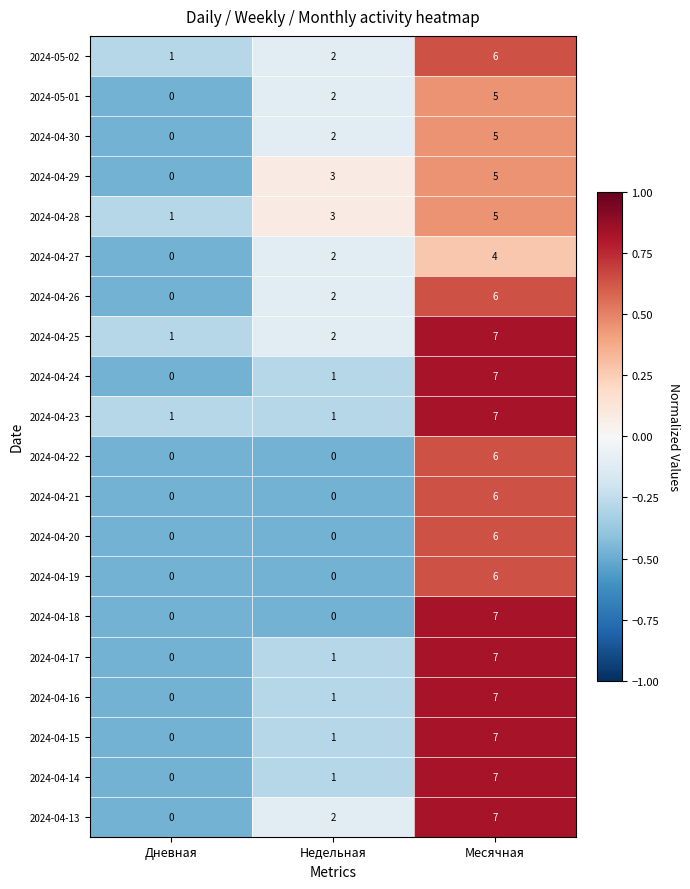

What is the spread (max minus min) of values at Месячная?

3